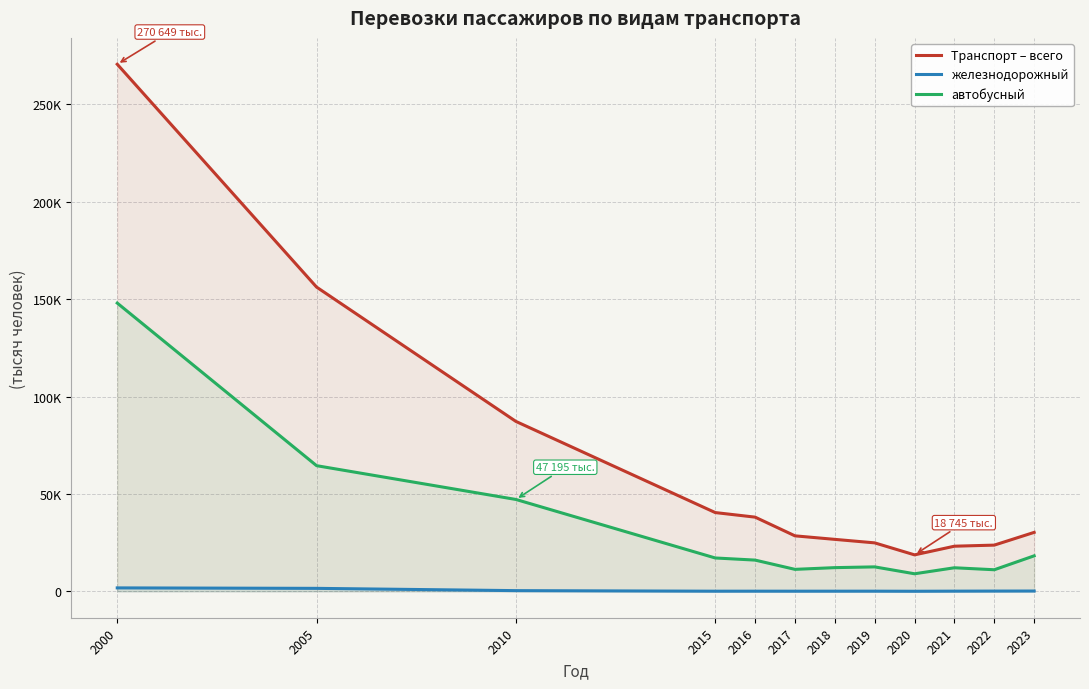

Rank the series by their maximum value, from lowest to highest.

железнодорожный, автобусный, Транспорт – всего